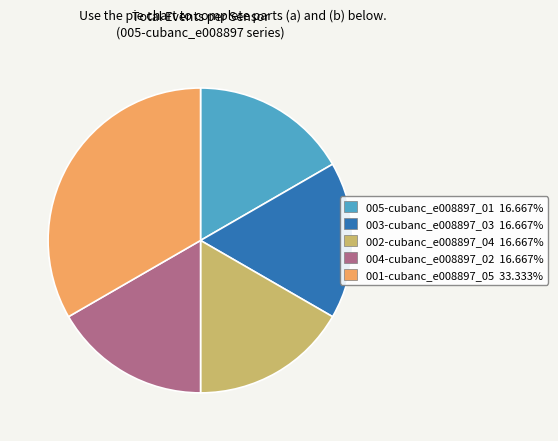

Is there any slice that represents more than half of the pie?

No